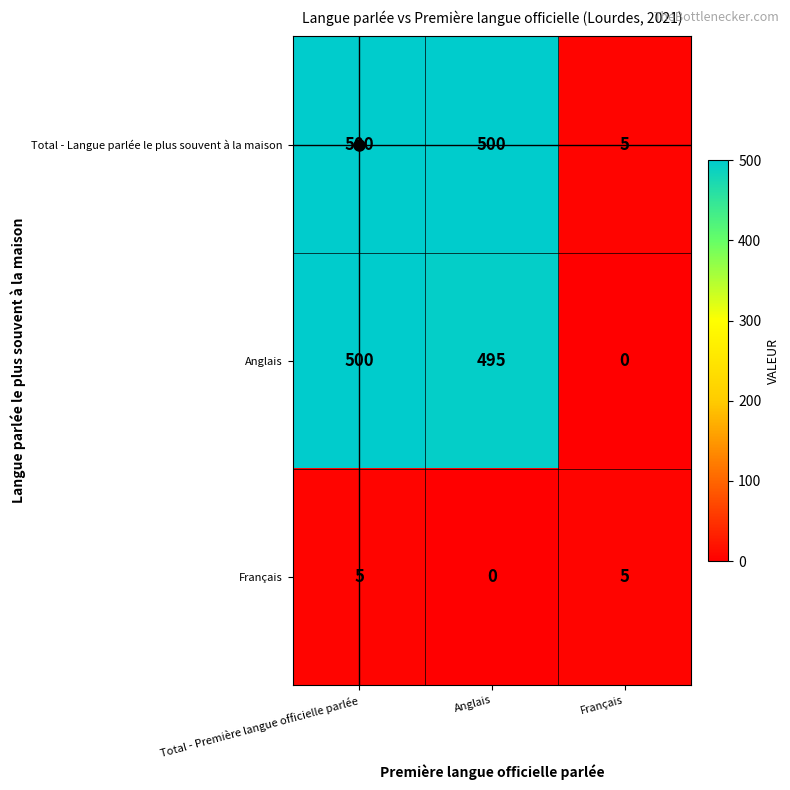

What is the maximum value shown in the chart?

500